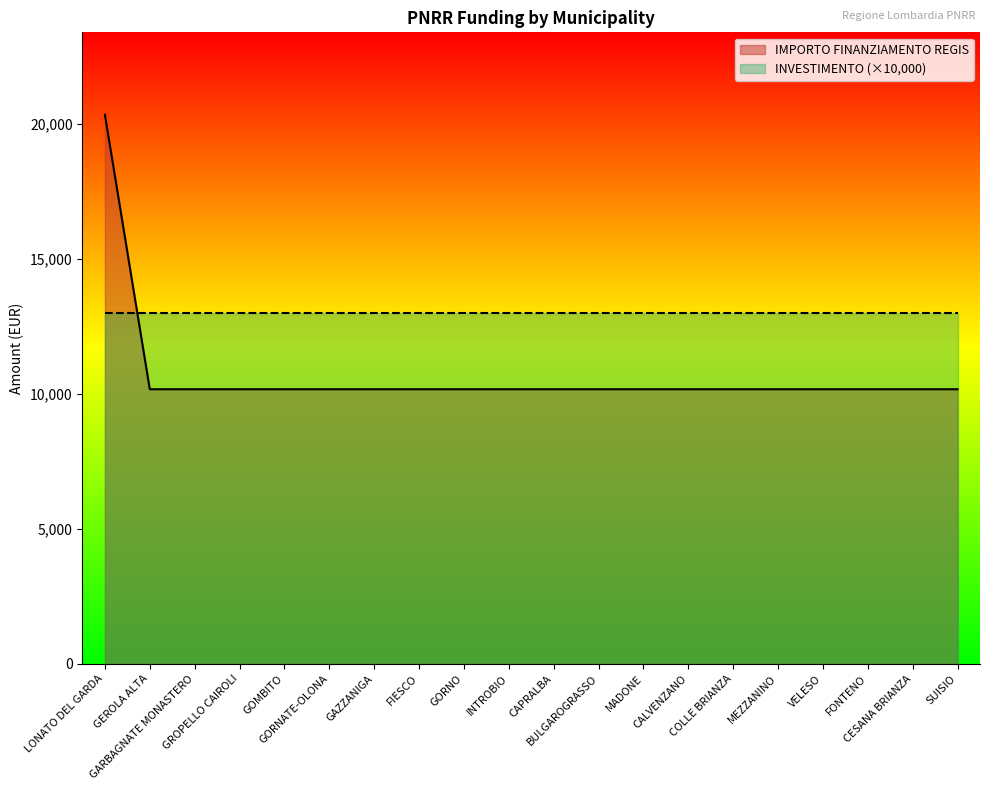

Where is the data nearest to the value 15258?

LONATO DEL GARDA